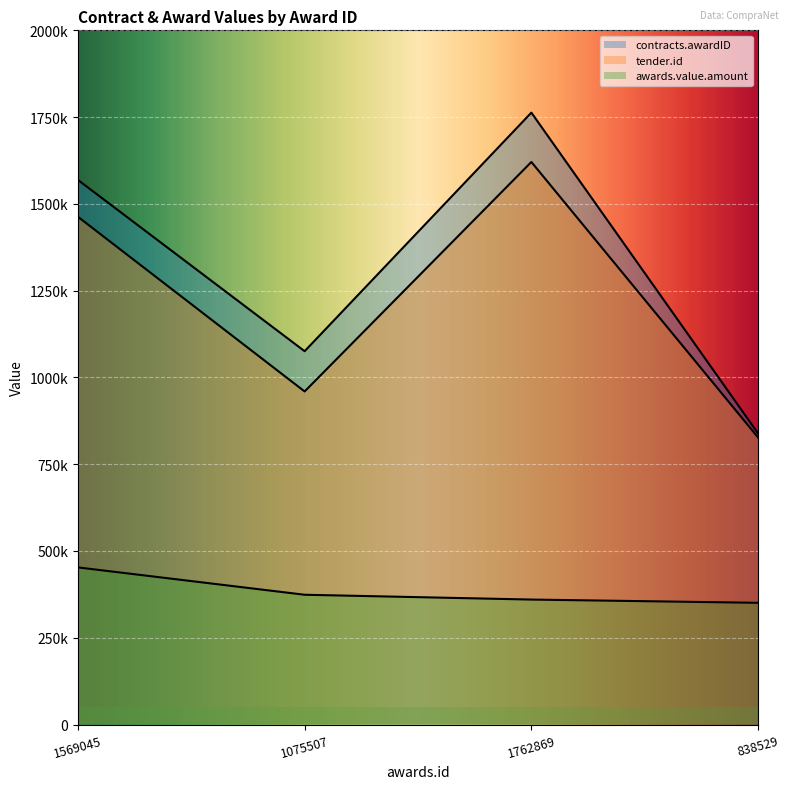

What is the label of the 1st point from the left?

1569045